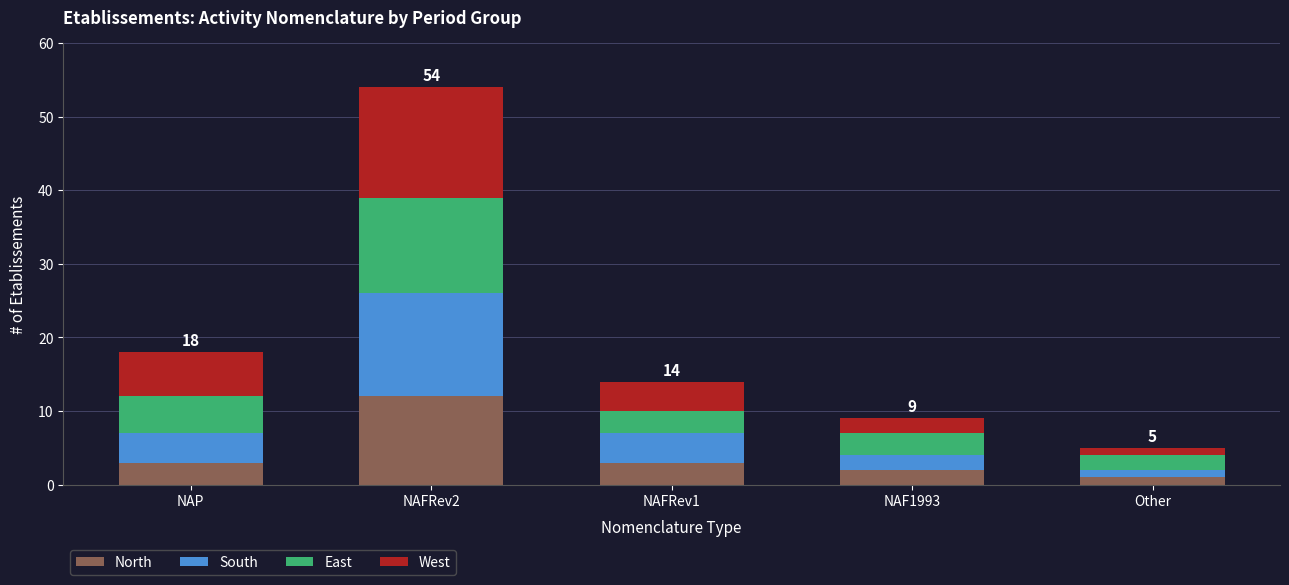

At which category is the sum across all series the highest?

NAFRev2